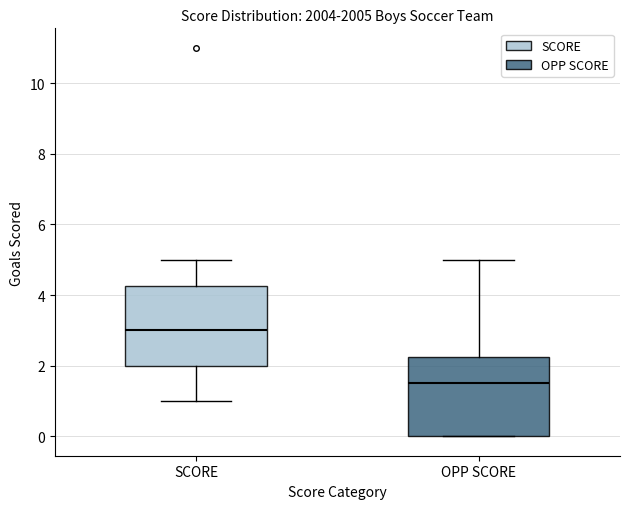

Which box has the highest median line?

SCORE